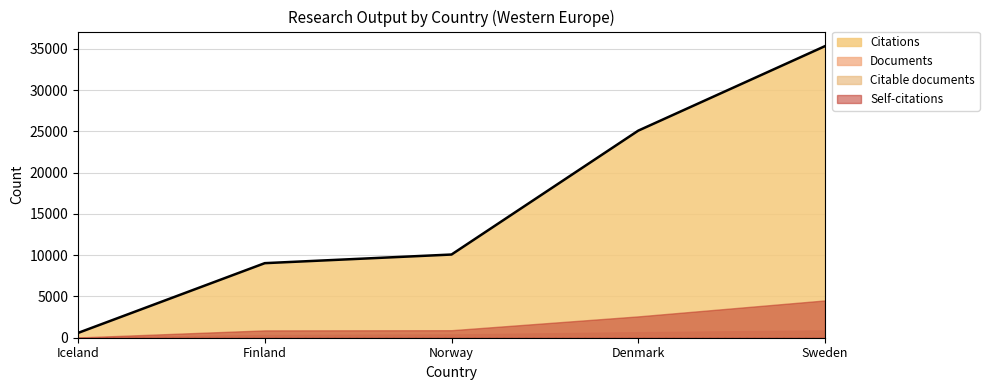

Reading right to left, what are all the values shown in this chart?

Documents: Sweden=895	Denmark=672	Norway=395	Finland=323	Iceland=25
Citable documents: Sweden=812	Denmark=615	Norway=350	Finland=293	Iceland=22
Citations: Sweden=35313	Denmark=25078	Norway=10075	Finland=9030	Iceland=580
Self-citations: Sweden=4517	Denmark=2584	Norway=910	Finland=889	Iceland=30